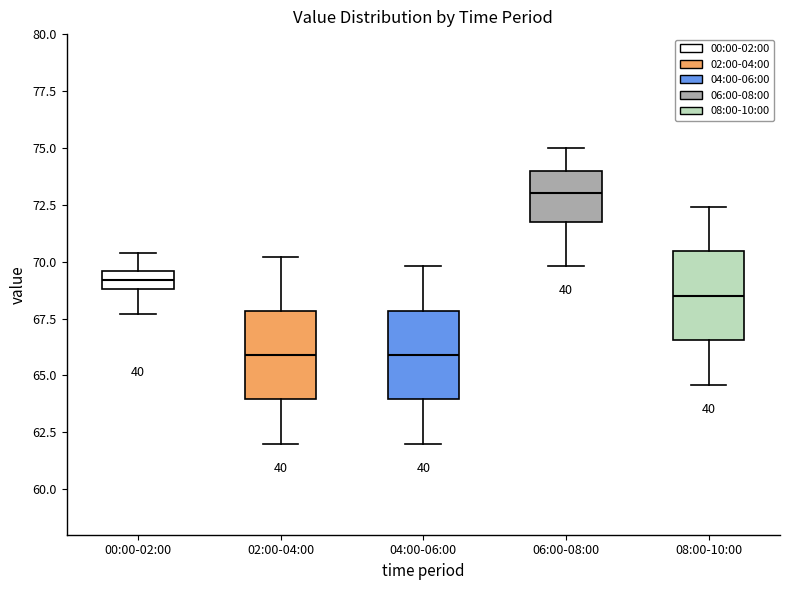

Reading left to right, transcribe this box plot: for each box, give where its median line is, the range the box spans, and where its two whiskers end, as read against the y-axis. The values are not printed on the chart, so give them approximately, as read against the axis.

00:00-02:00: median 69.0 (inside the box), box 69.0 to 69.5, whiskers 67.5 to 70.5
02:00-04:00: median 66.0, box 64.0 to 68.0, whiskers 62.0 to 70.0
04:00-06:00: median 66.0, box 64.0 to 68.0, whiskers 62.0 to 70.0
06:00-08:00: median 73.0, box 72.0 to 74.0, whiskers 70.0 to 75.0
08:00-10:00: median 68.5, box 66.5 to 70.5, whiskers 64.5 to 72.5